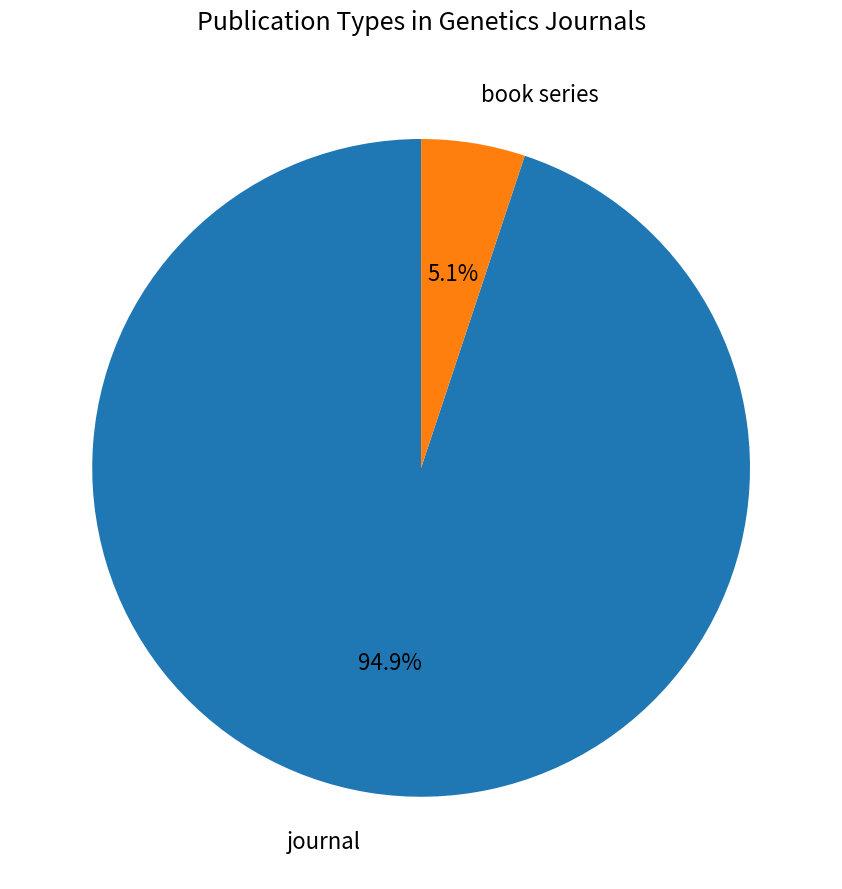

Is there a majority slice in this chart?

Yes